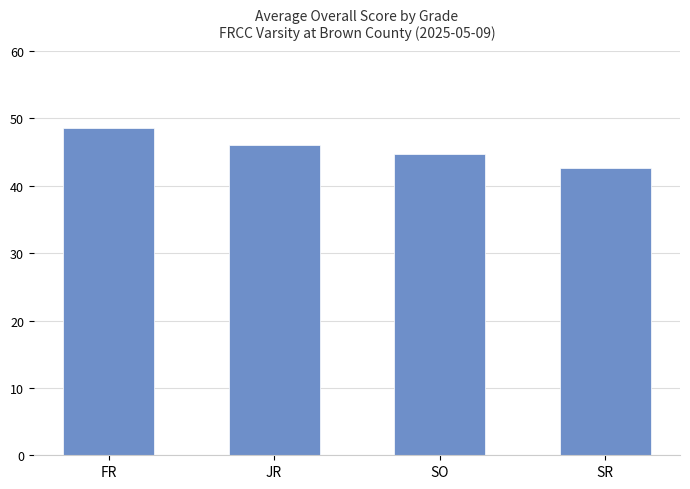

Rank the categories by value from highest to lowest.

FR, JR, SO, SR